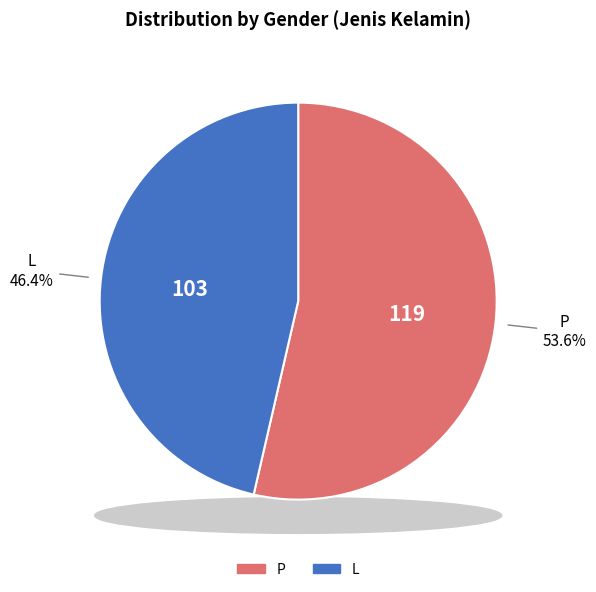

Which slice is the largest?

P